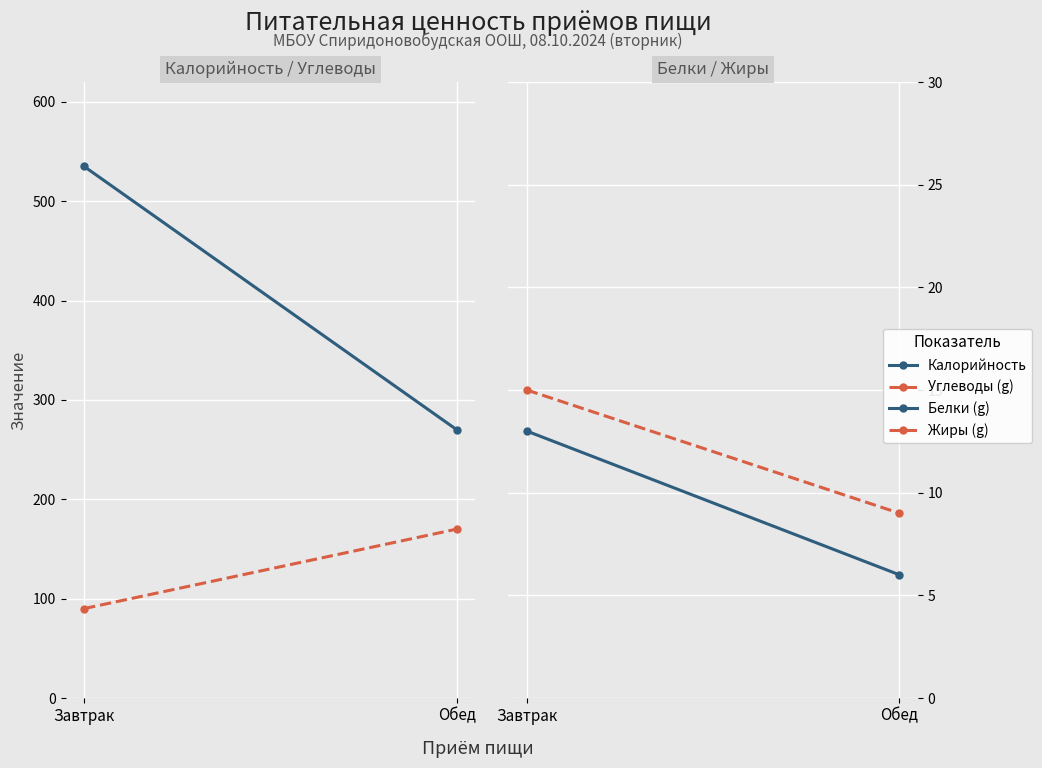

How many lines are shown in the chart?

4